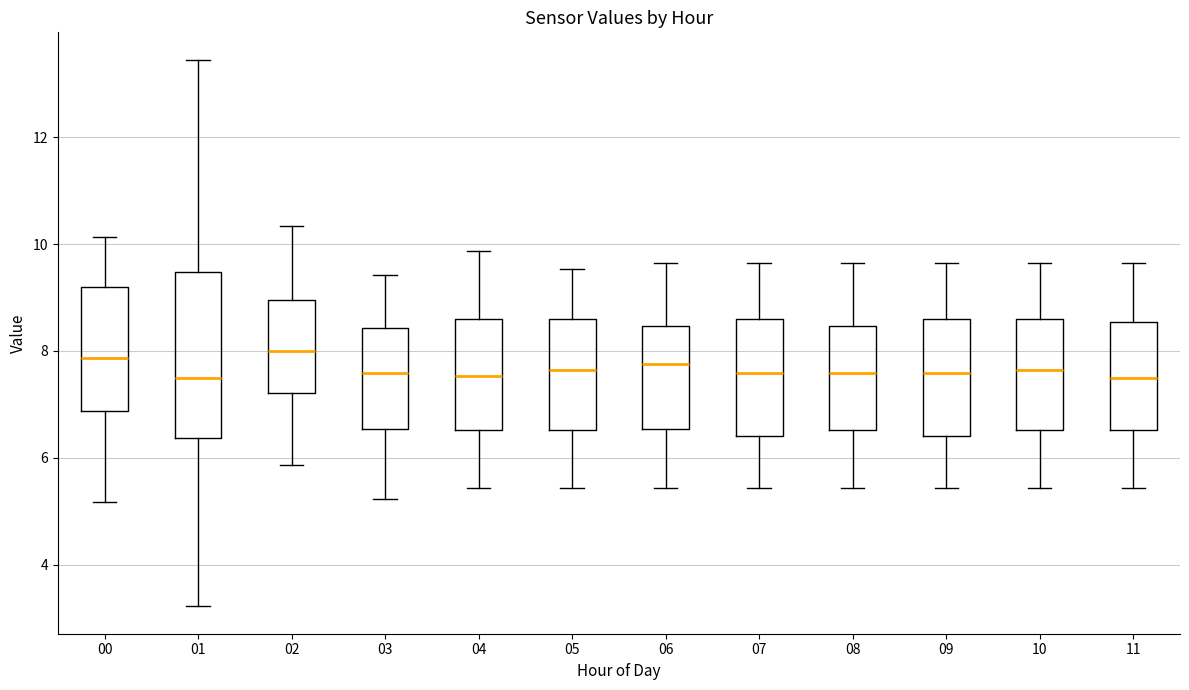

Reading left to right, read every box against the y-axis: the position of its median line, the range the box covers, and the ends of its whiskers. The values are not printed on the chart, so give them approximately, as read against the axis.

00: median 7.8, box 6.8 to 9.2, whiskers 5.2 to 10.2
01: median 7.4, box 6.4 to 9.4, whiskers 3.2 to 13.4
02: median 8.0, box 7.2 to 9.0, whiskers 5.8 to 10.4
03: median 7.6, box 6.6 to 8.4, whiskers 5.2 to 9.4
04: median 7.6, box 6.6 to 8.6, whiskers 5.4 to 9.8
05: median 7.6, box 6.6 to 8.6, whiskers 5.4 to 9.6
06: median 7.8, box 6.6 to 8.4, whiskers 5.4 to 9.6
07: median 7.6, box 6.4 to 8.6, whiskers 5.4 to 9.6
08: median 7.6, box 6.6 to 8.4, whiskers 5.4 to 9.6
09: median 7.6, box 6.4 to 8.6, whiskers 5.4 to 9.6
10: median 7.6, box 6.6 to 8.6, whiskers 5.4 to 9.6
11: median 7.4, box 6.6 to 8.6, whiskers 5.4 to 9.6